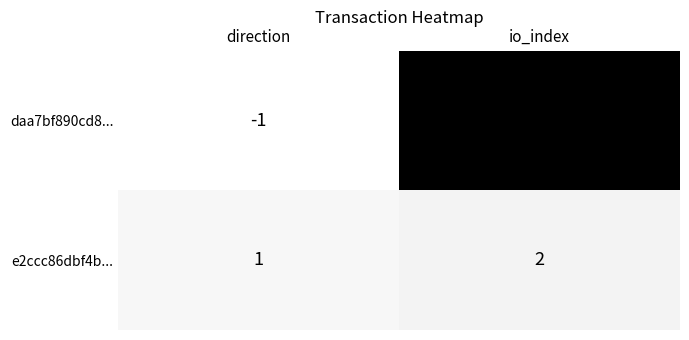

What is the sum of all e2ccc86dbf4b... values?

3